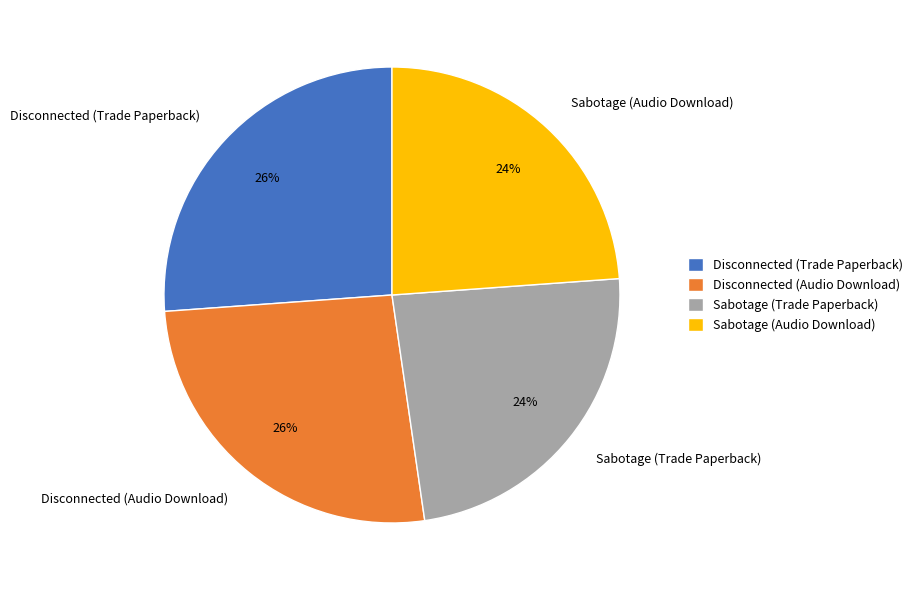

How many slices are in this pie chart?

4